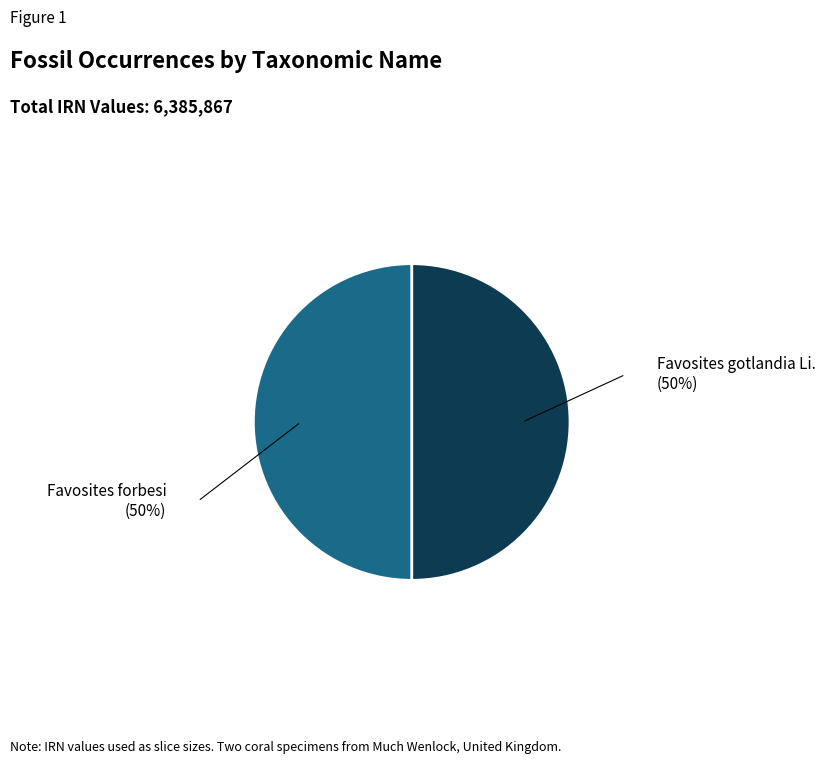

What is the smallest slice in the pie chart?

Favosites gotlandia Li.